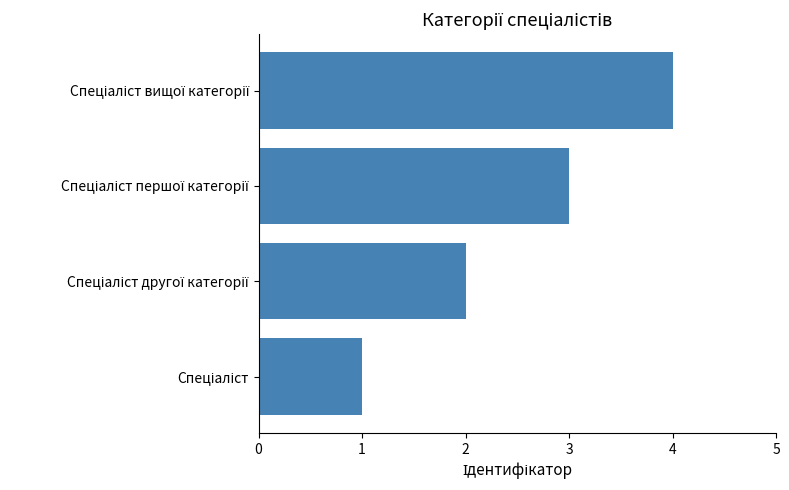

What is the sum of all values?

10